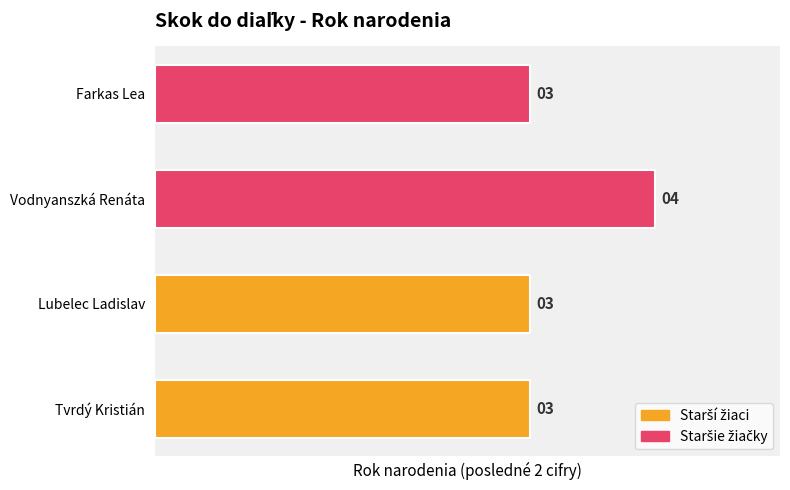

What is the sum of all values?

13